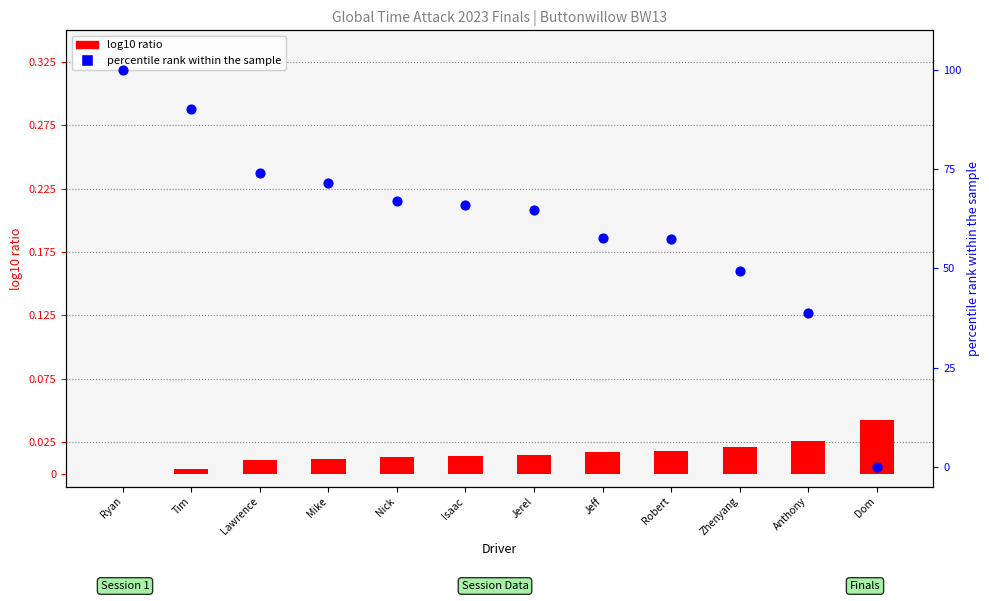

Which series has the largest Y range (max minus min)?

percentile rank within sample